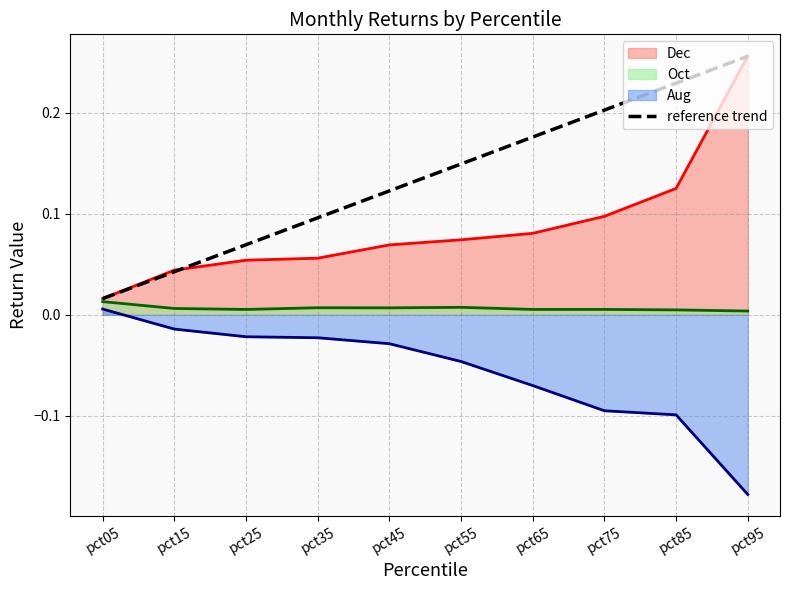

Between pct75 and pct55, which is larger?

pct75